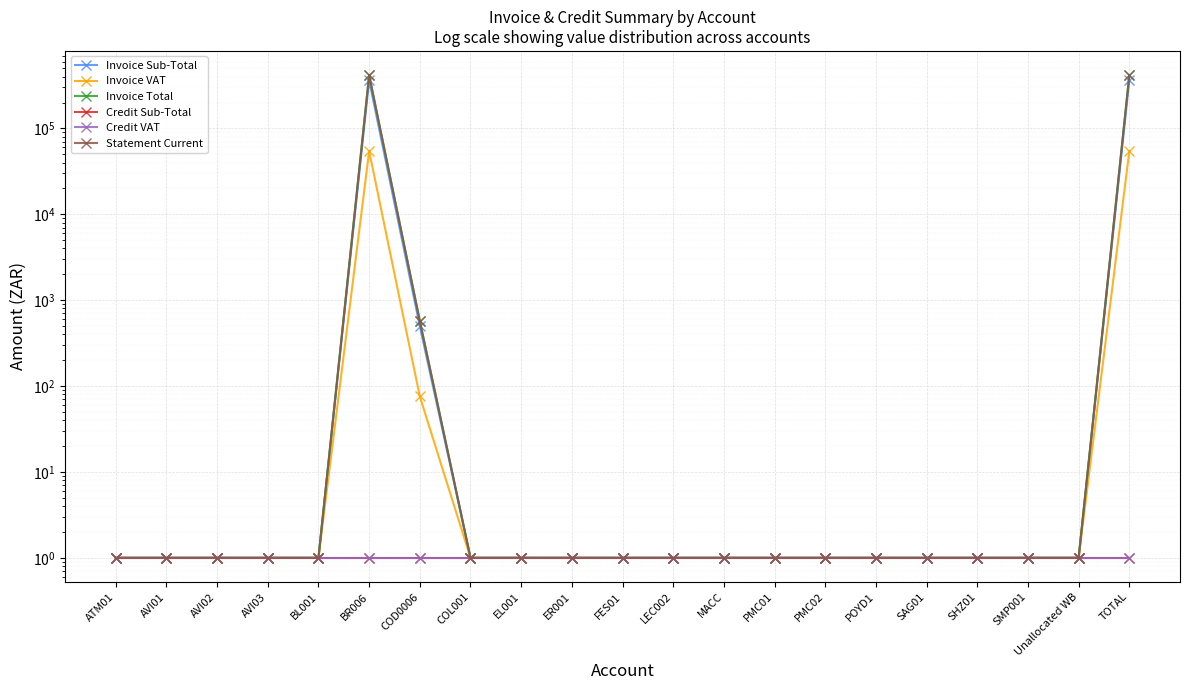

Rank the series at COL001 from highest to lowest value.

Invoice Sub-Total, Invoice VAT, Invoice Total, Credit Sub-Total, Credit VAT, Statement Current